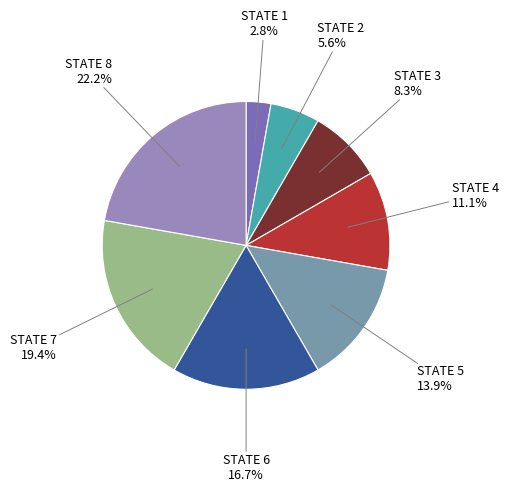

Which category has the biggest portion of the pie?

STATE 8